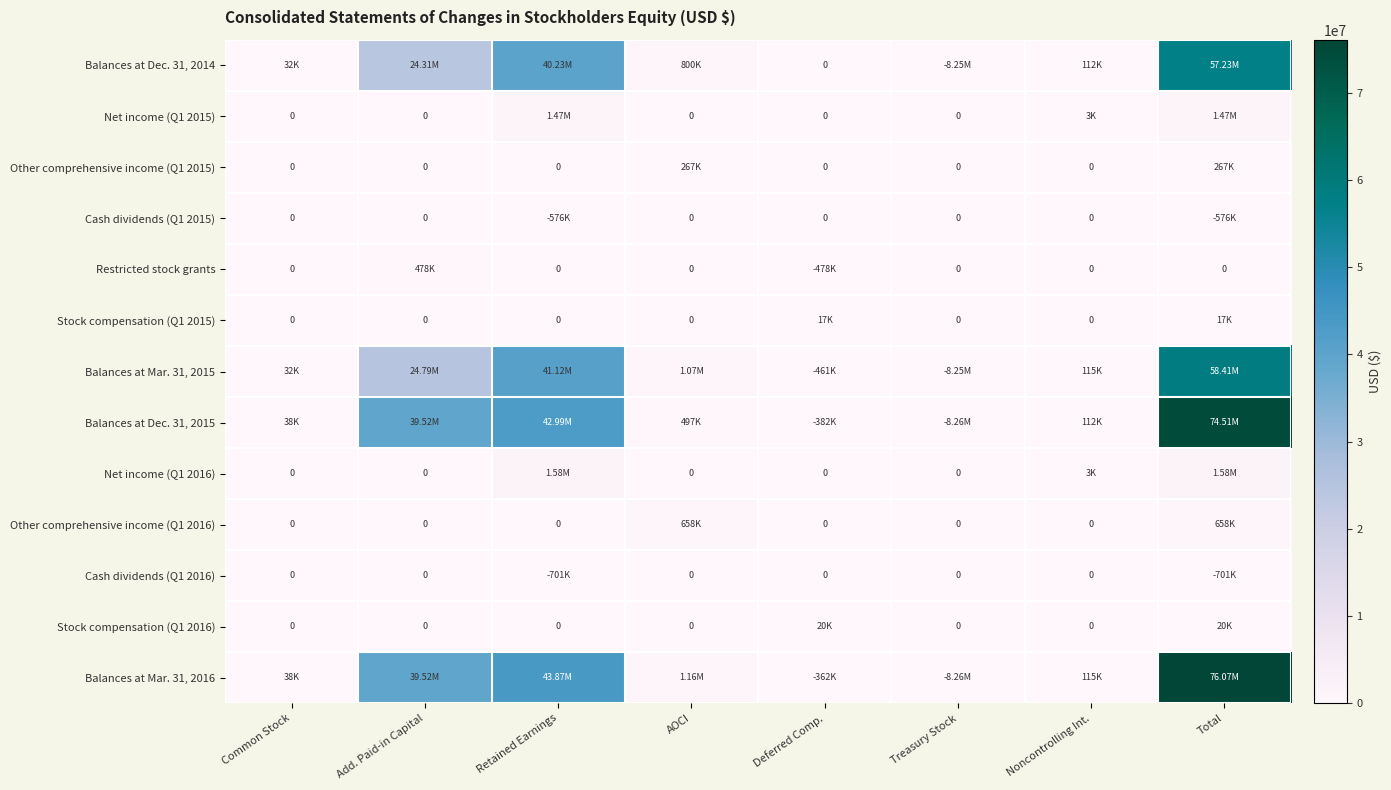

Which series has the largest range (max minus min)?

Balances at Mar. 31, 2016